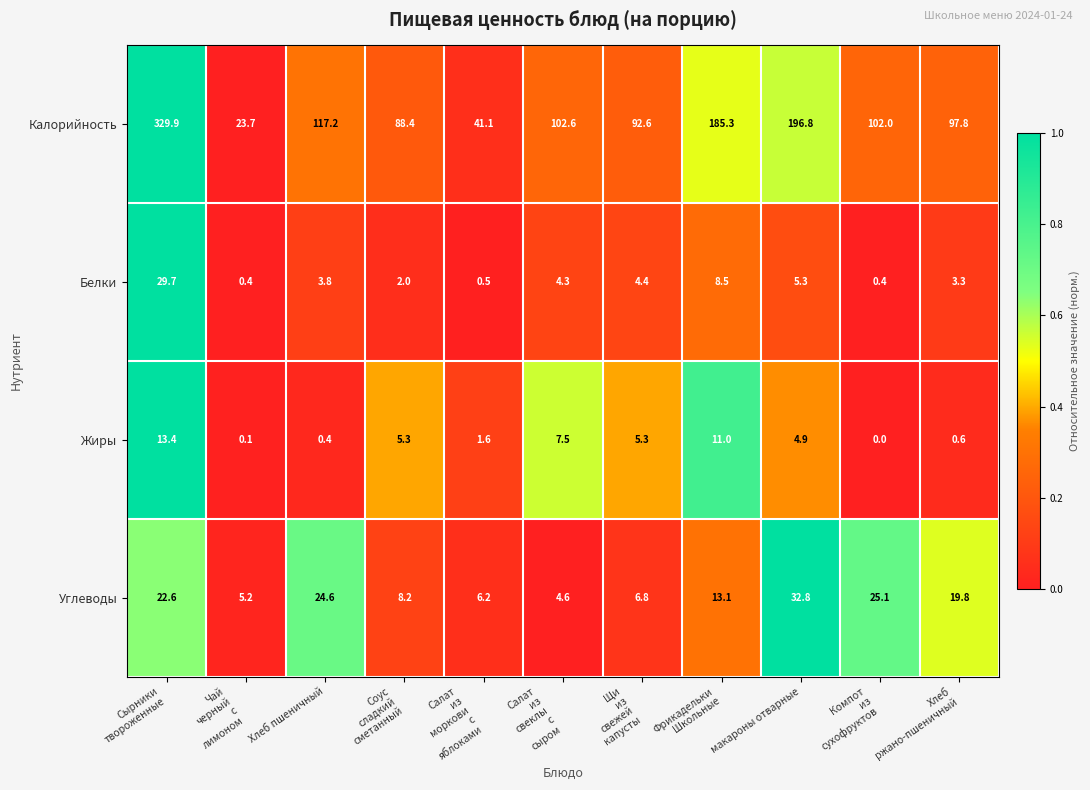

How many data points does each series have?

11